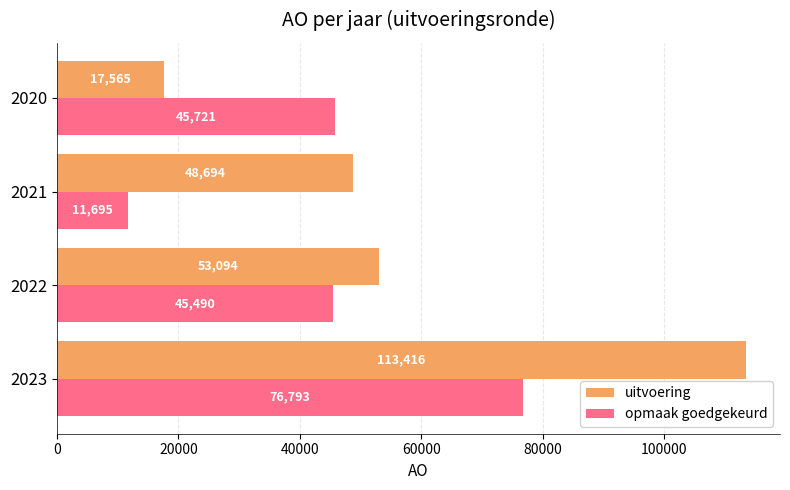

The uitvoering series shows 196183 at 2023. True or false?

False